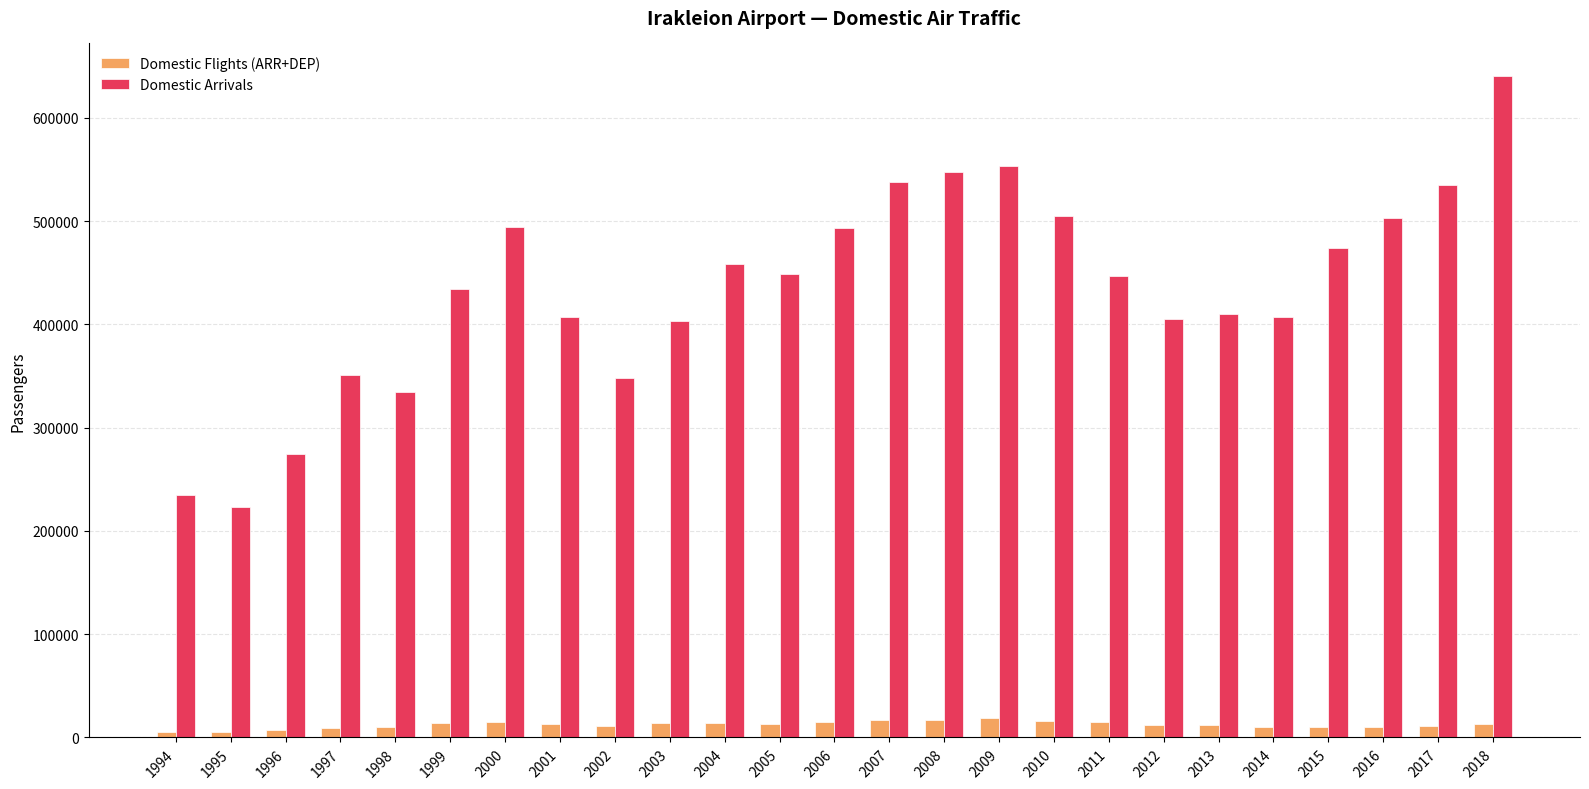

What is the difference between the Domestic Arrivals values at 1998 and 2006?

159513